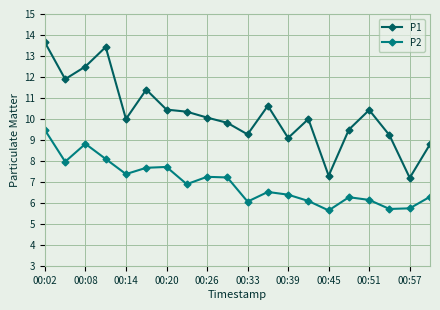

Which series has the largest range (max minus min)?

P1